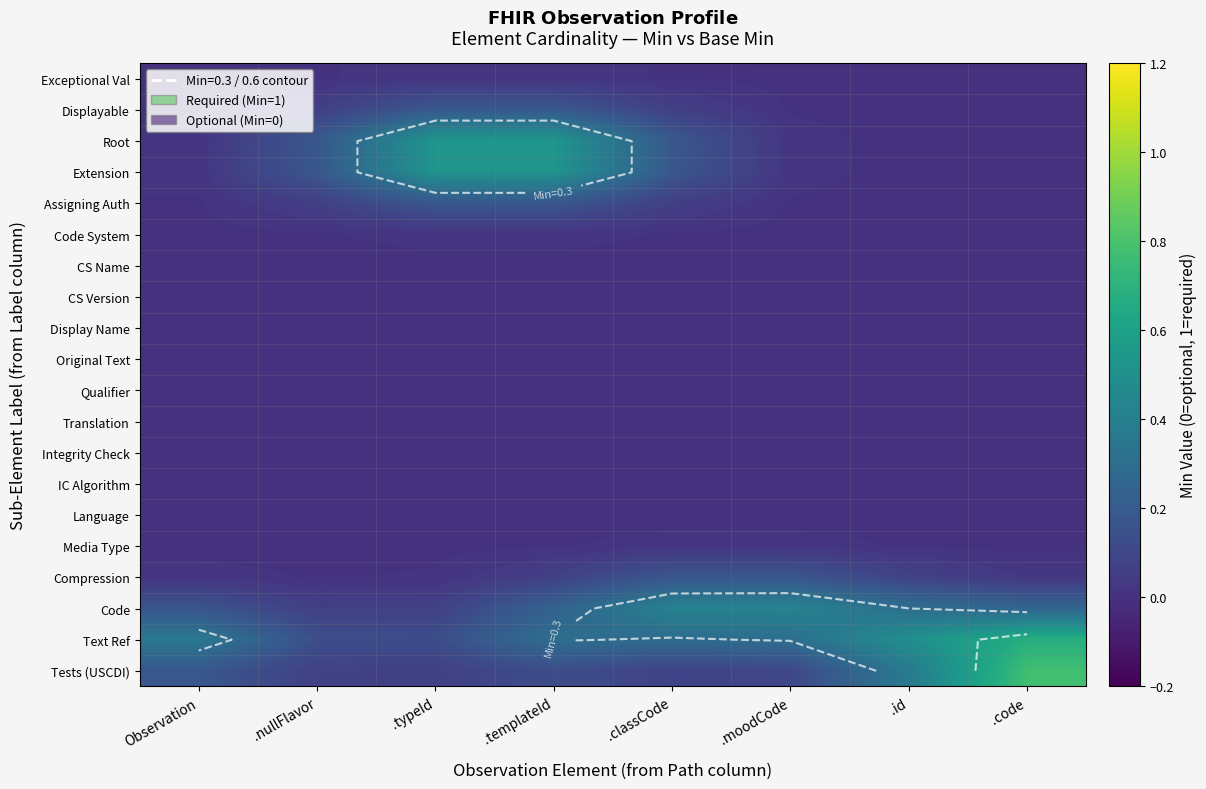

Rank the categories by Tests (USCDI) value from lowest to highest.

.typeId, .nullFlavor, .classCode, .moodCode, .templateId, Observation, .id, .code